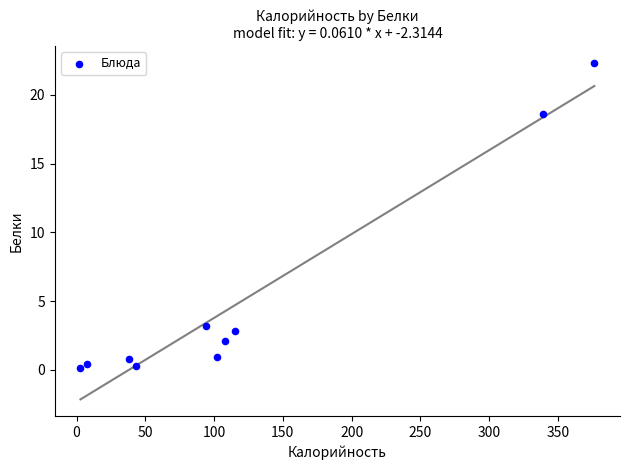

What is the average Y value?

5.2